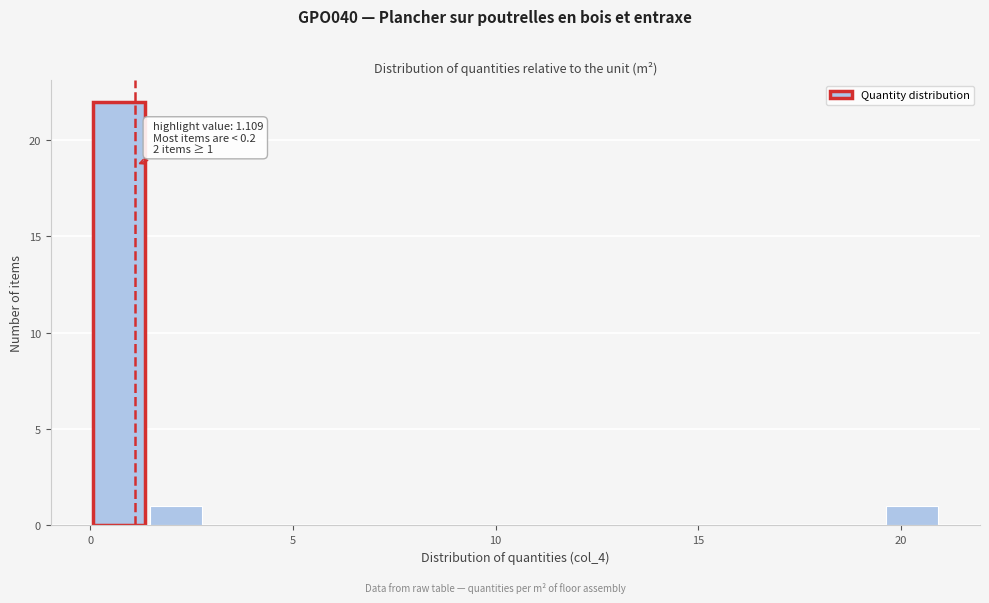

Around what value on the x-axis is the tallest bar? Give the approximate position of its centre, as read against the axis.

0.5